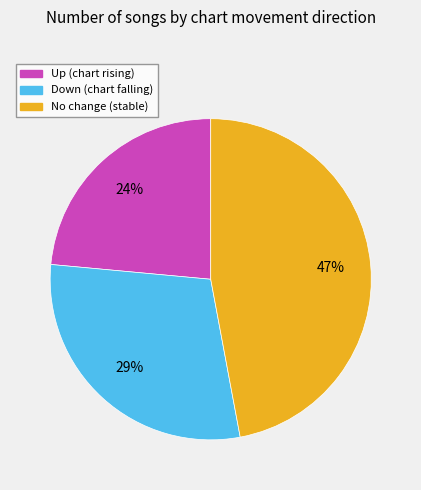

To the nearest percent, what is the average slice percentage?

33%